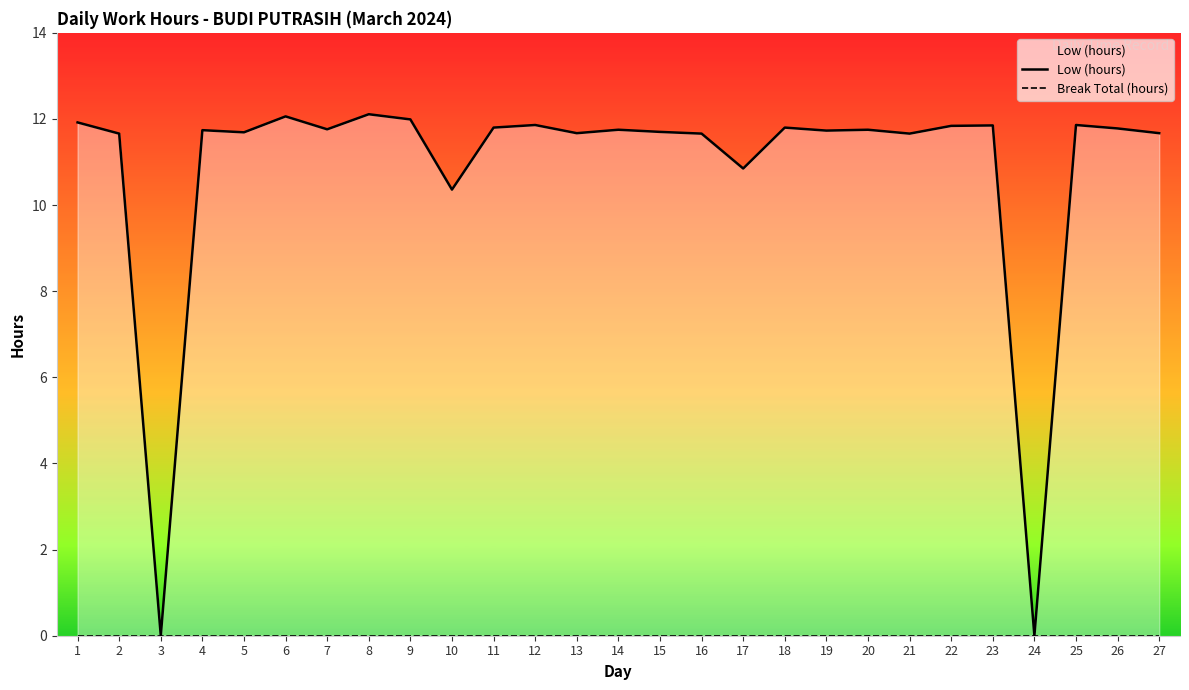

At which label does Low (hours) reach its peak?

8